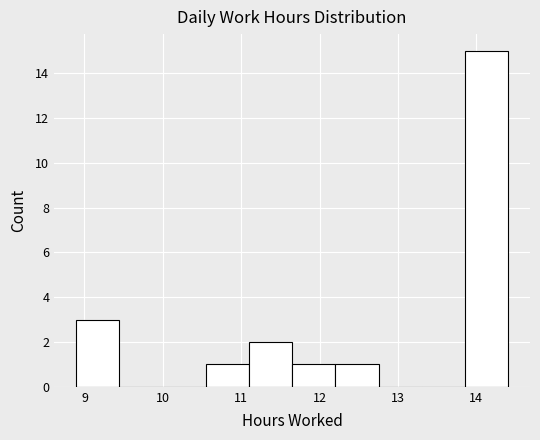

Over which range of the x-axis is the bar tallest?

13.9 to 14.4